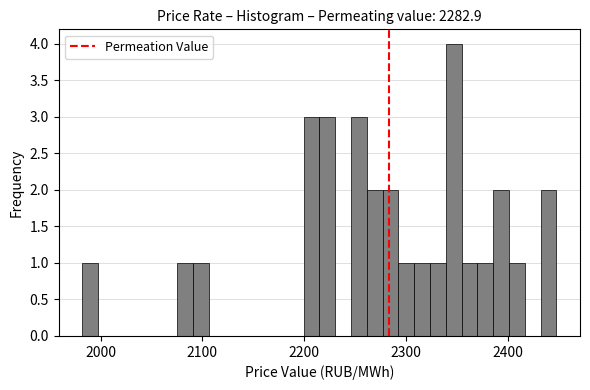

Read against the x-axis, roughly where is the centre of the tallest bar?

2350